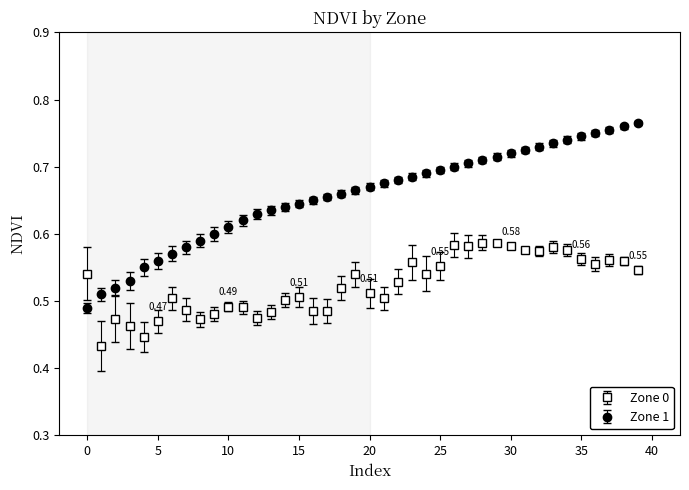

How many times do Zone 0 and Zone 1 cross each other?

1